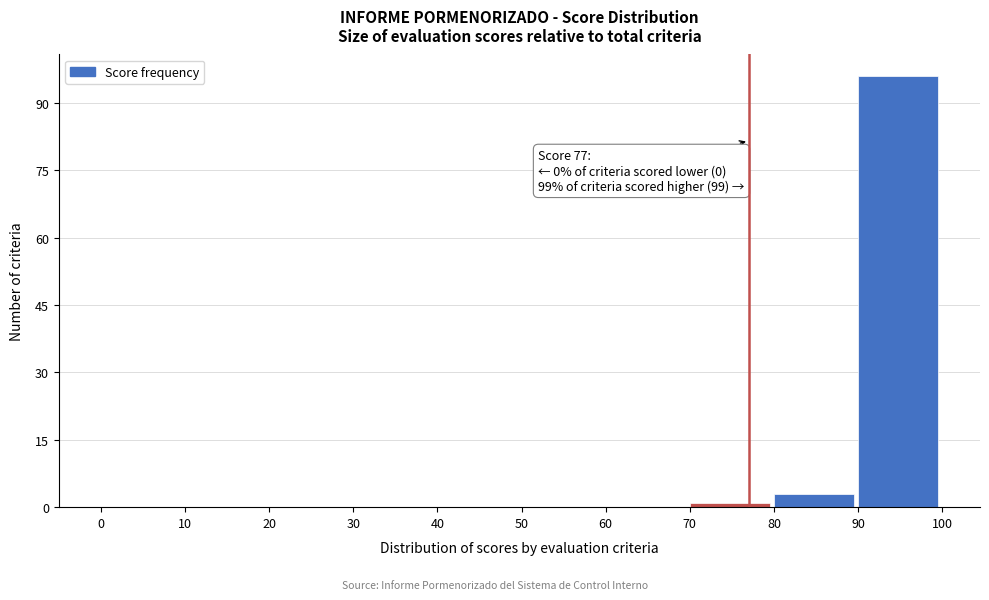

Over which range of the x-axis is the bar tallest?

90 to 100